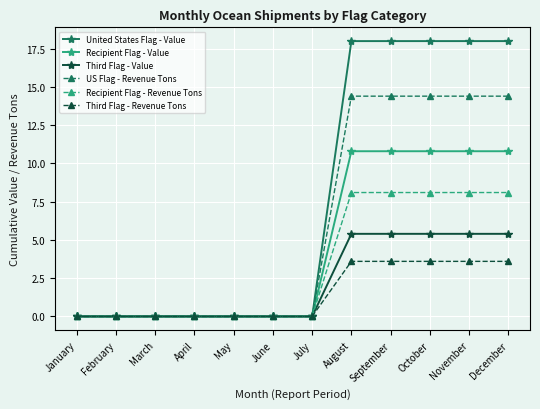

What are all the series names shown in the legend?

United States Flag - Value, Recipient Flag - Value, Third Flag - Value, US Flag - Revenue Tons, Recipient Flag - Revenue Tons, Third Flag - Revenue Tons